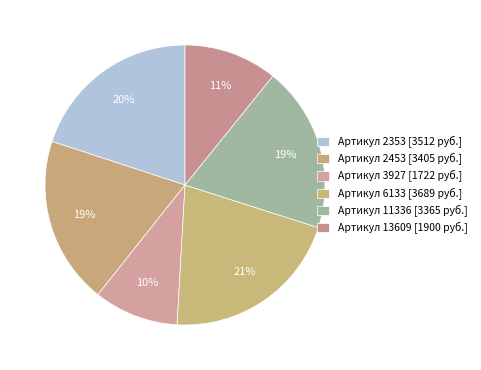

Is there any slice that represents more than half of the pie?

No